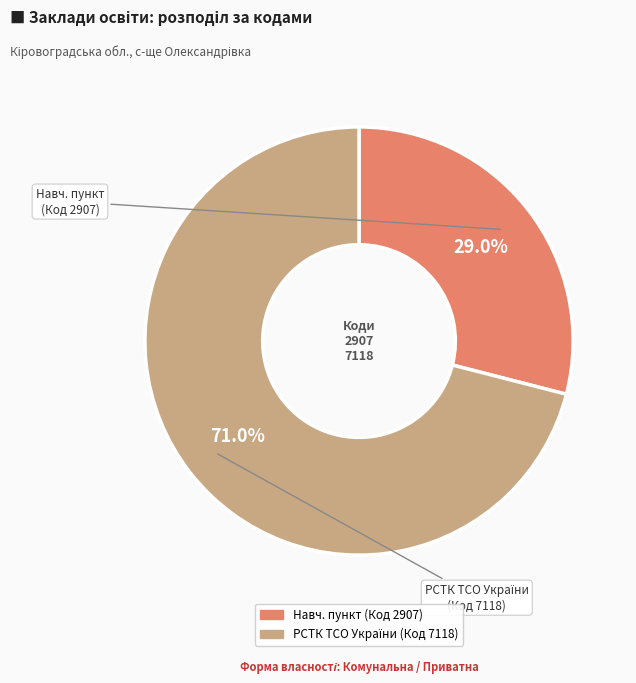

How many slices are in this pie chart?

2